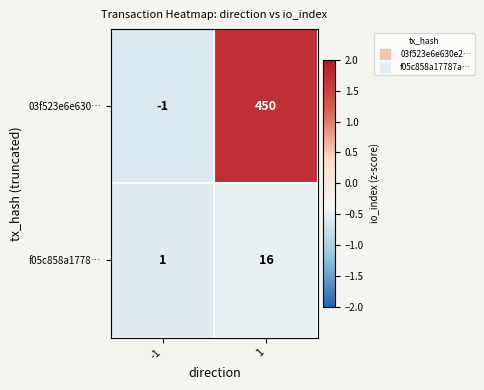

What is the difference between the highest and lowest values at 1?

434